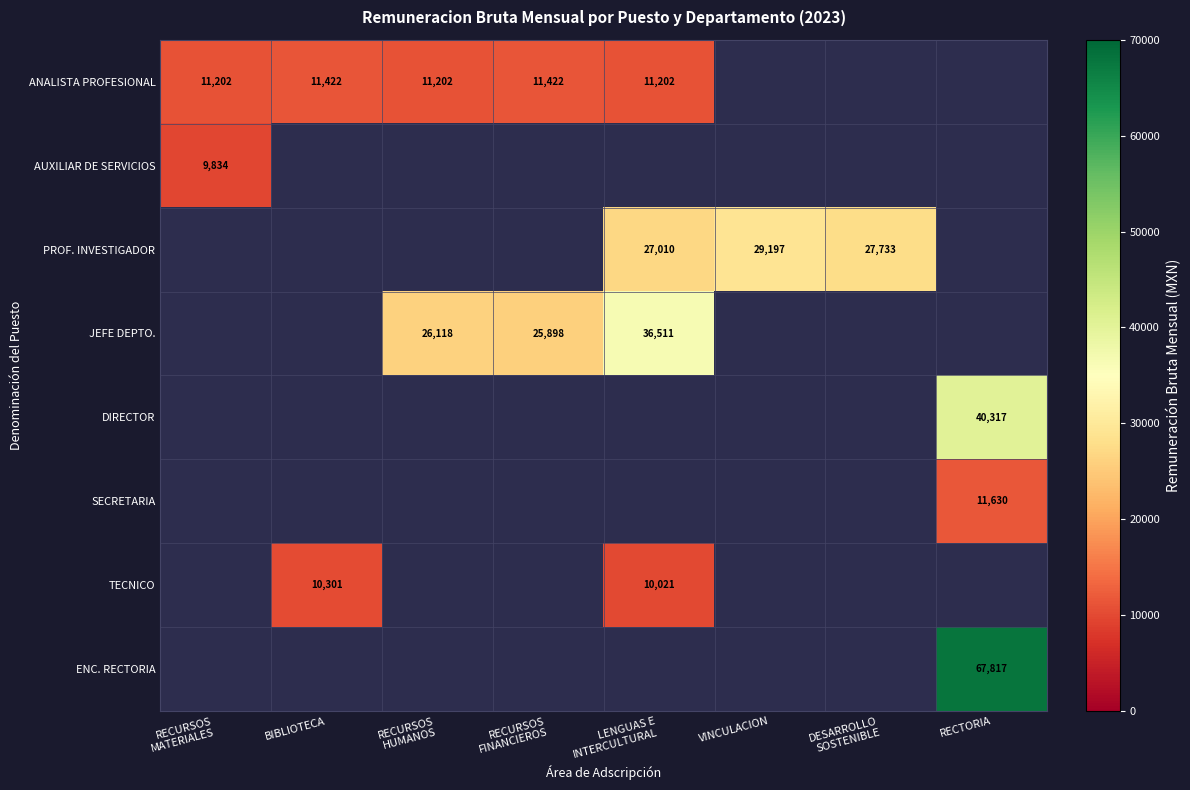

List the series in order of their peak value, lowest first.

AUXILIAR DE SERVICIOS, PROF. INVESTIGADOR, JEFE DEPTO., DIRECTOR, SECRETARIA, TECNICO, ENC. RECTORIA, ANALISTA PROFESIONAL